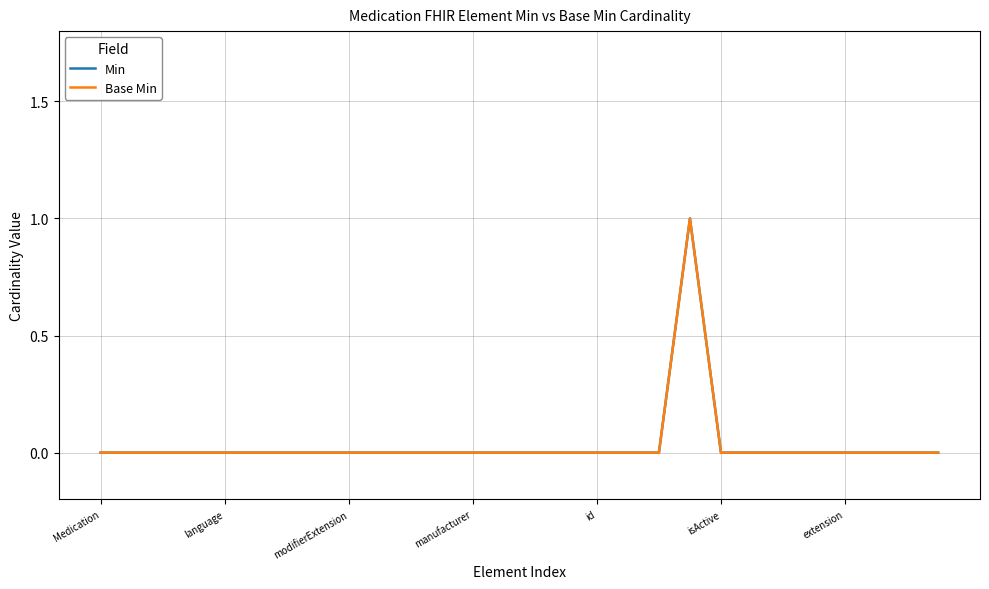

Does the chart have visible grid lines?

Yes